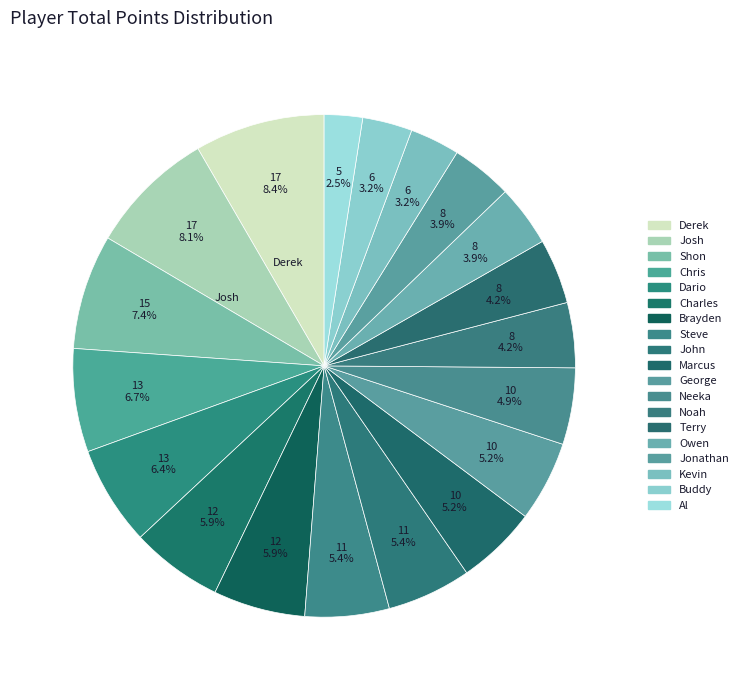

To the nearest percent, what is the average slice percentage?

5%